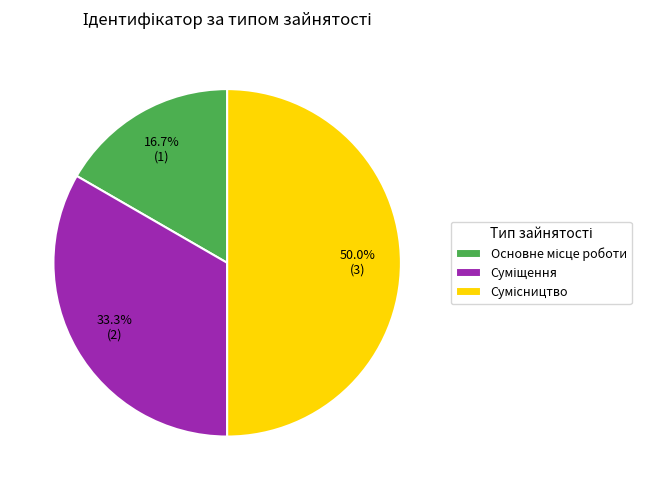

Rank the categories by value from highest to lowest.

Сумісництво, Суміщення, Основне місце роботи